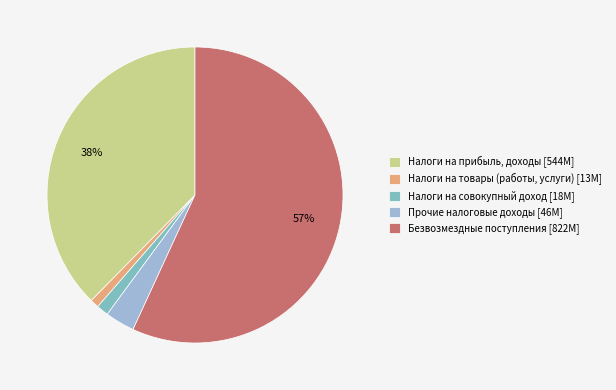

To the nearest percent, what is the difference between the largest and smallest slice percentages?

56%